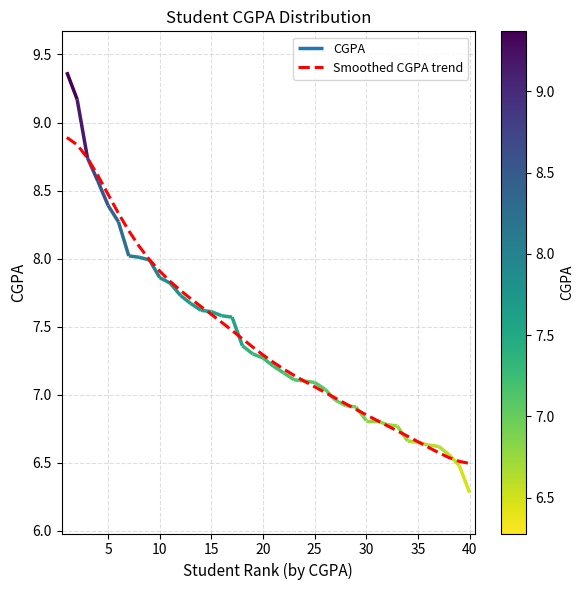

True or false: Smoothed CGPA trend has a value of 3.7 at 10.

False